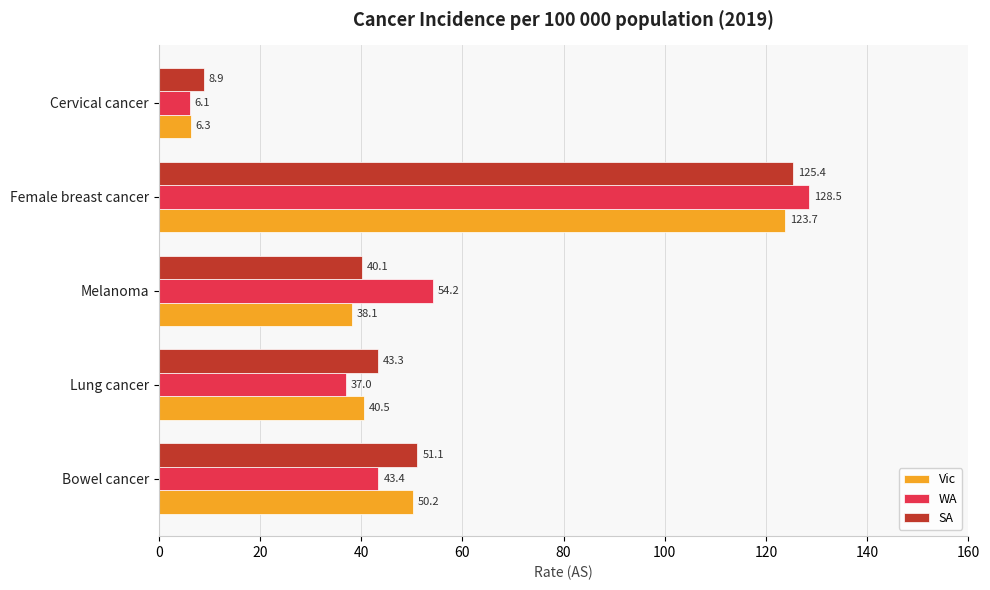

What is the difference between the highest and lowest values at Bowel cancer?

7.7